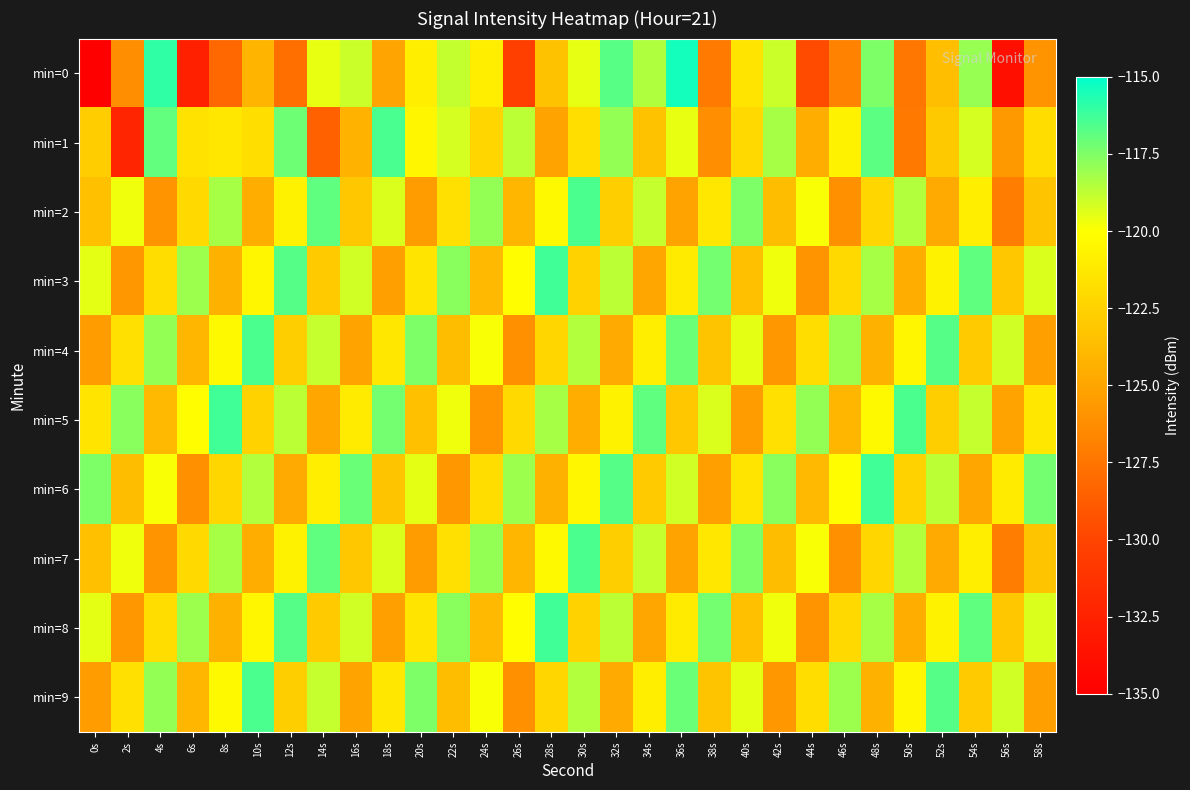

What is the difference between the highest and lowest values at 26s?

12.3